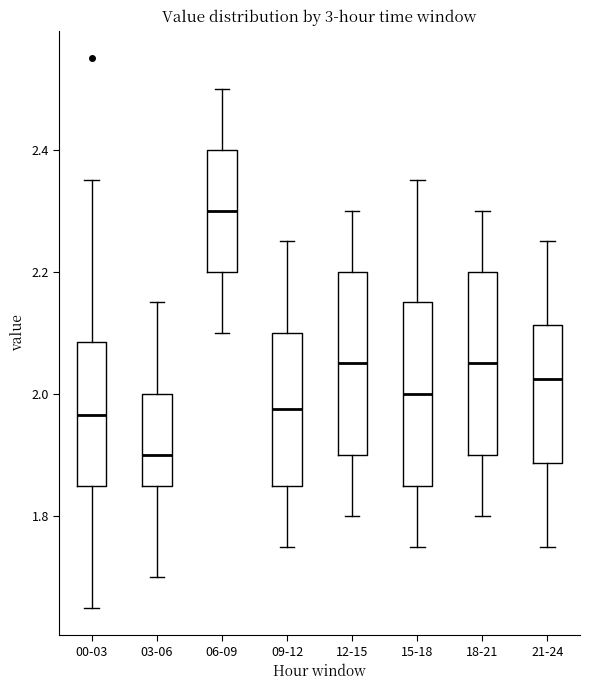

Reading left to right, transcribe this box plot: for each box, give where its median line is, the range the box spans, and where its two whiskers end, as read against the y-axis. The values are not printed on the chart, so give them approximately, as read against the axis.

00-03: median 1.96, box 1.86 to 2.08, whiskers 1.66 to 2.36
03-06: median 1.90, box 1.86 to 2.00, whiskers 1.70 to 2.16
06-09: median 2.30, box 2.20 to 2.40, whiskers 2.10 to 2.50
09-12: median 1.98, box 1.86 to 2.10, whiskers 1.76 to 2.26
12-15: median 2.06, box 1.90 to 2.20, whiskers 1.80 to 2.30
15-18: median 2.00, box 1.86 to 2.16, whiskers 1.76 to 2.36
18-21: median 2.06, box 1.90 to 2.20, whiskers 1.80 to 2.30
21-24: median 2.02, box 1.88 to 2.12, whiskers 1.76 to 2.26